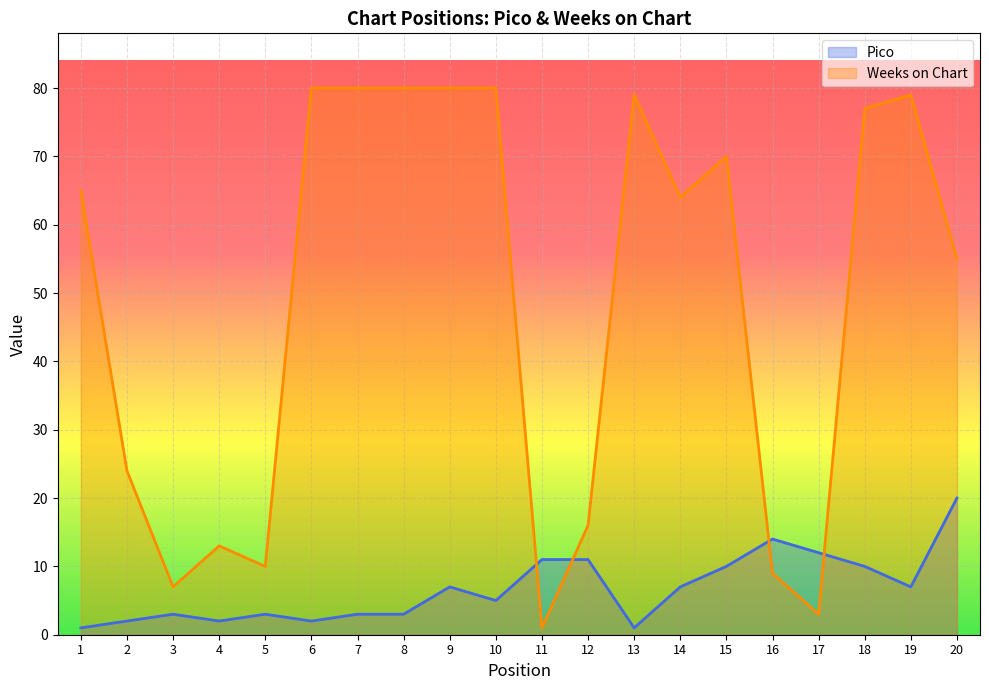

Which series has the widest spread of values?

Weeks on Chart